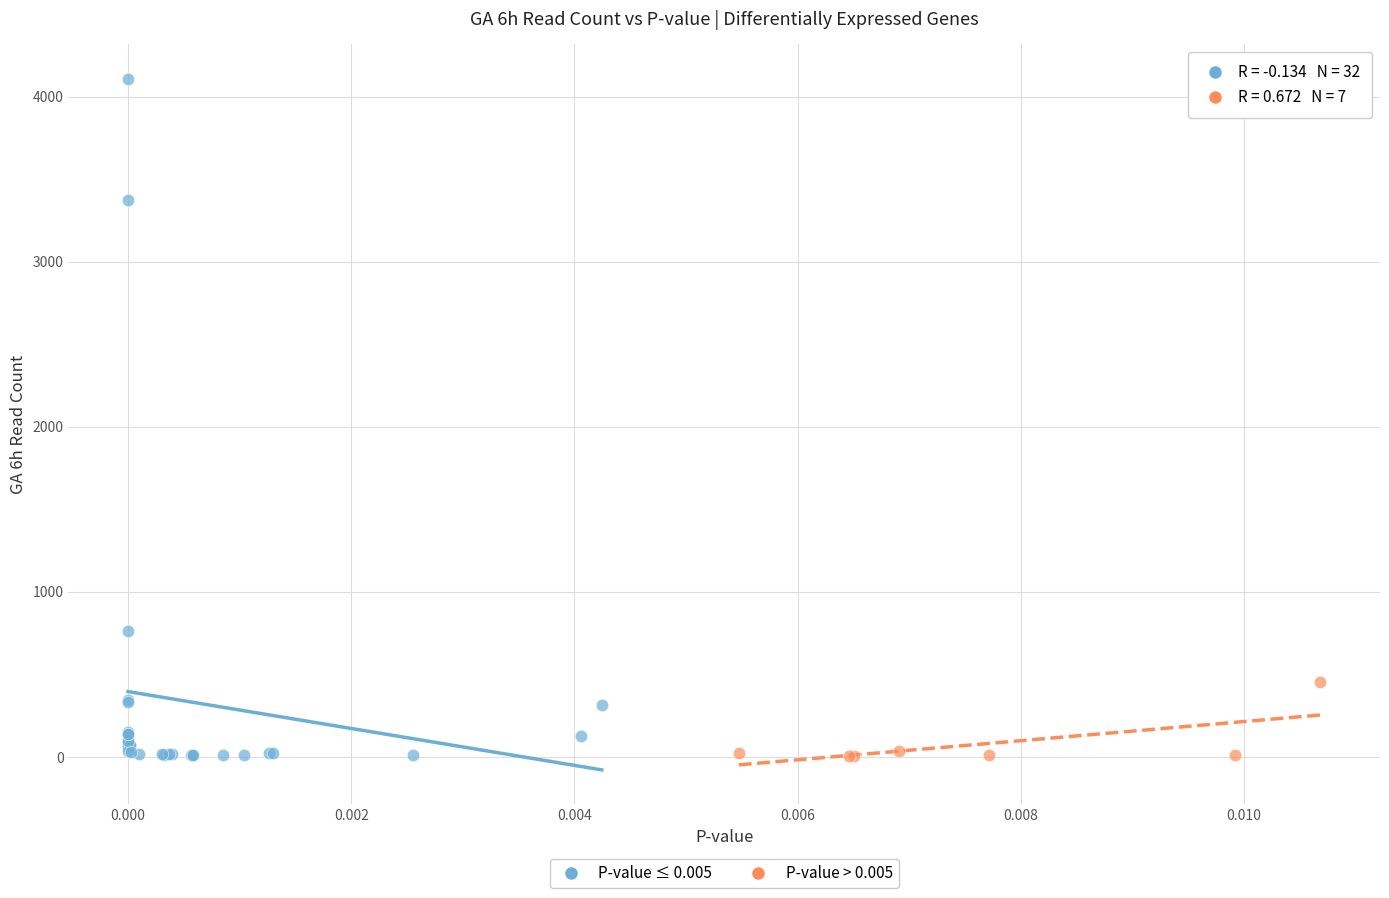

Which series reaches the maximum Y coordinate?

P-value ≤ 0.005